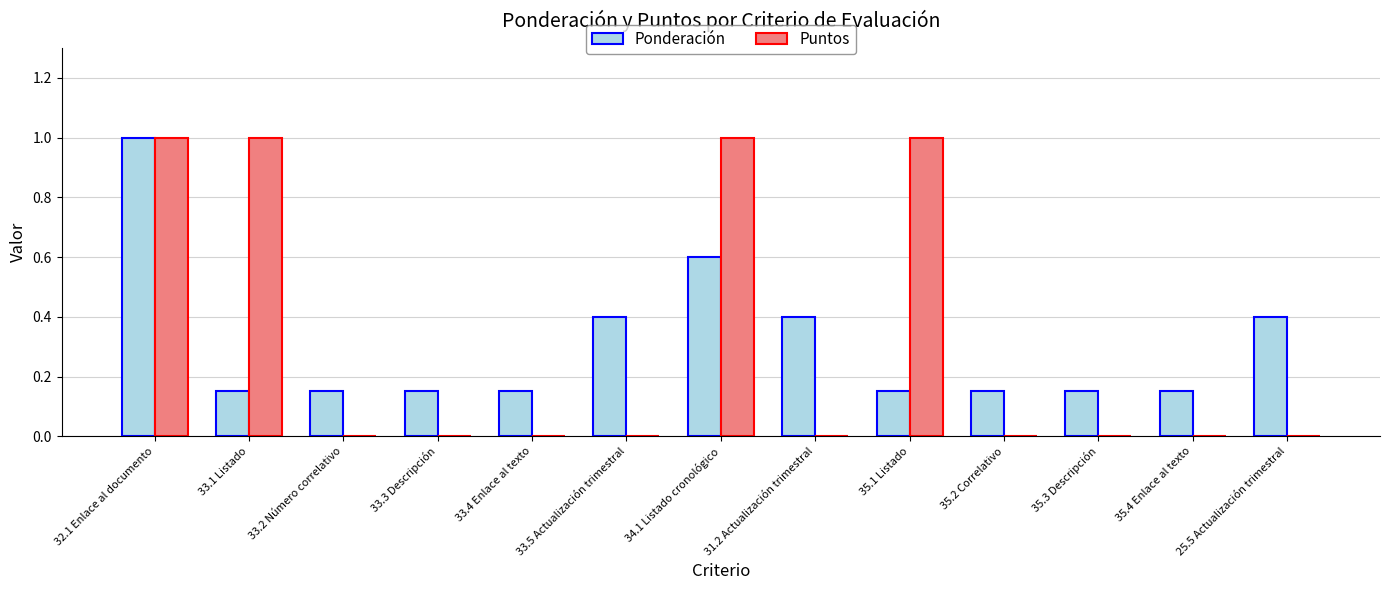

How many distinct data groups are displayed?

2